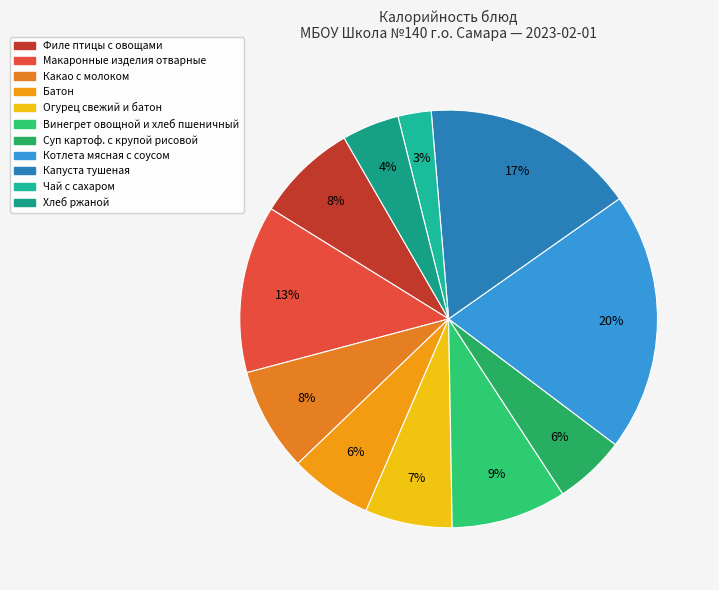

What percentage is NOT represented by Какао с молоком?

92.0%